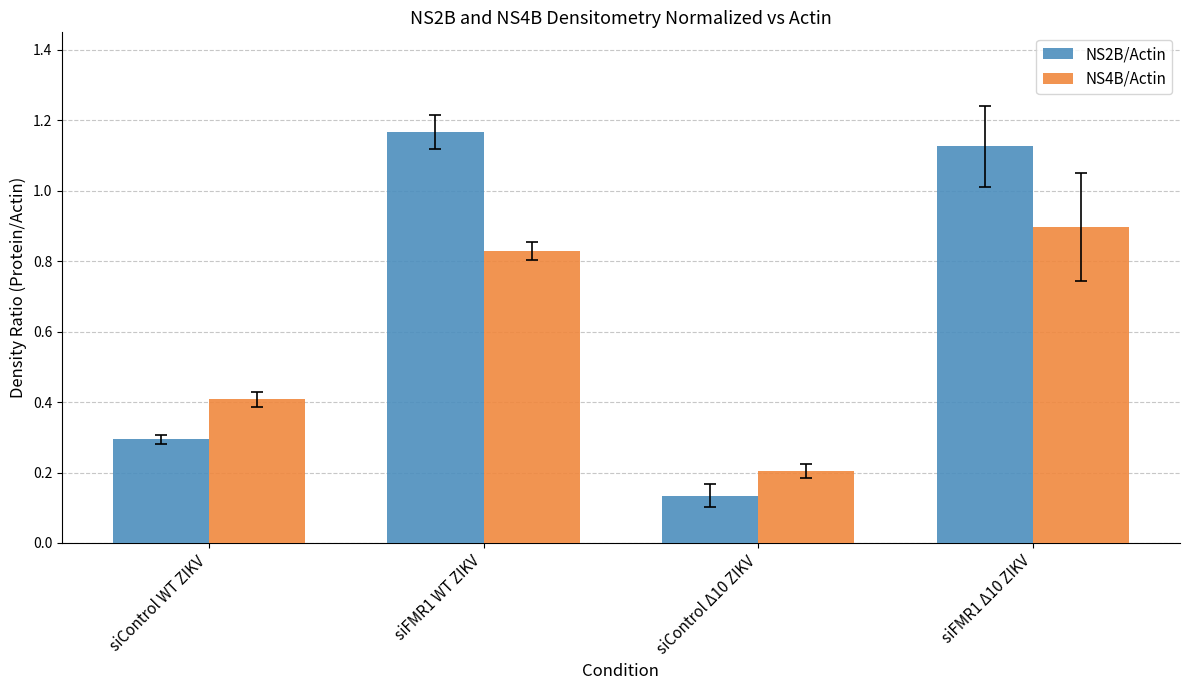

Where is NS2B/Actin nearest to the value 0?

siControl Δ10 ZIKV